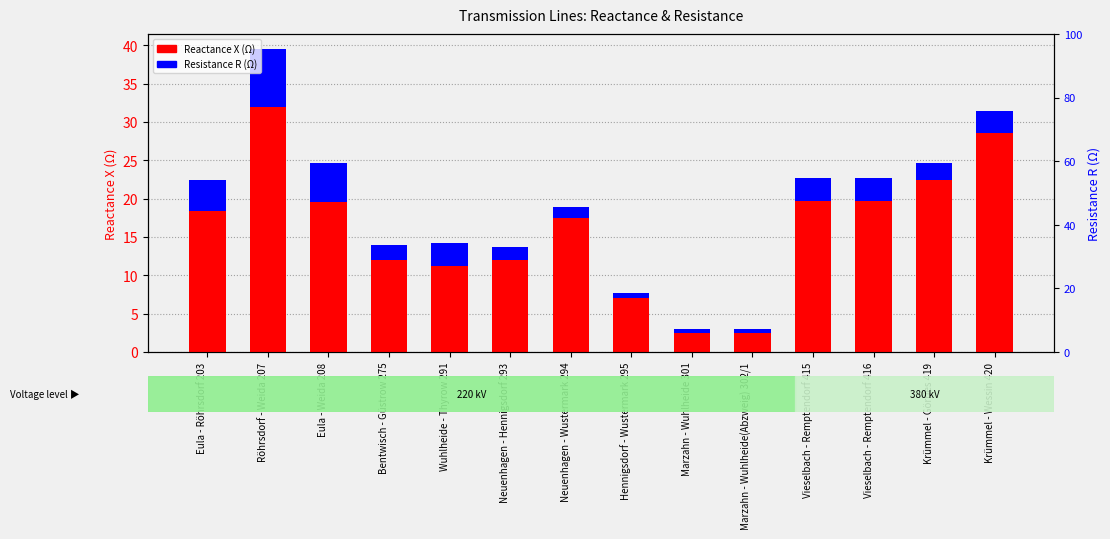

True or false: Reactance X (Ω) has a value of 12.1 at Bentwisch - Güstrow 275.

True